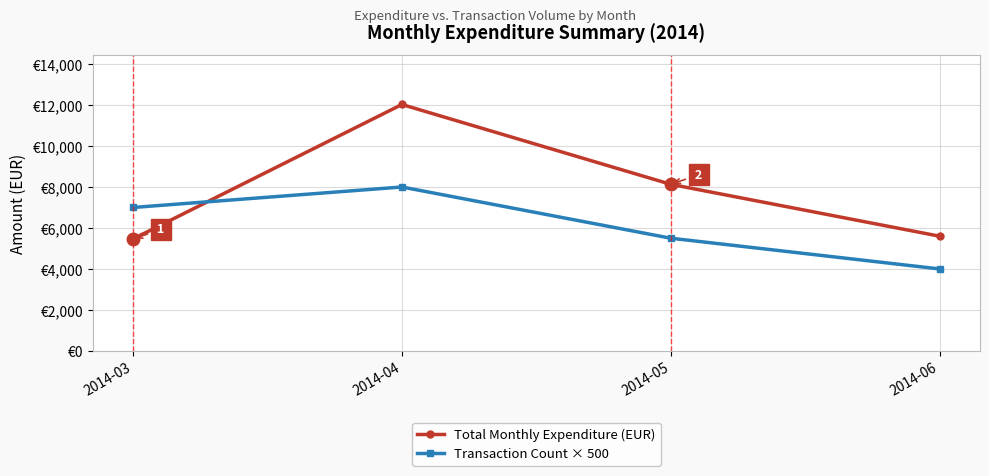

Is this an area chart (filled region under the line)?

No